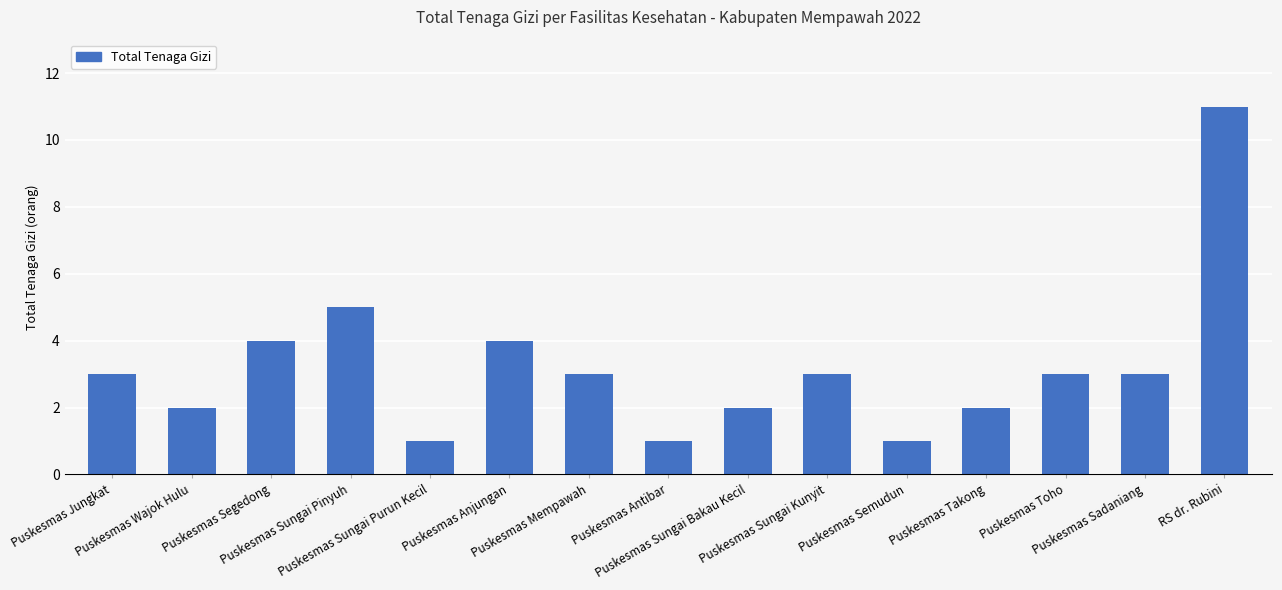

What value does the data have at Puskesmas Sungai Pinyuh?

5